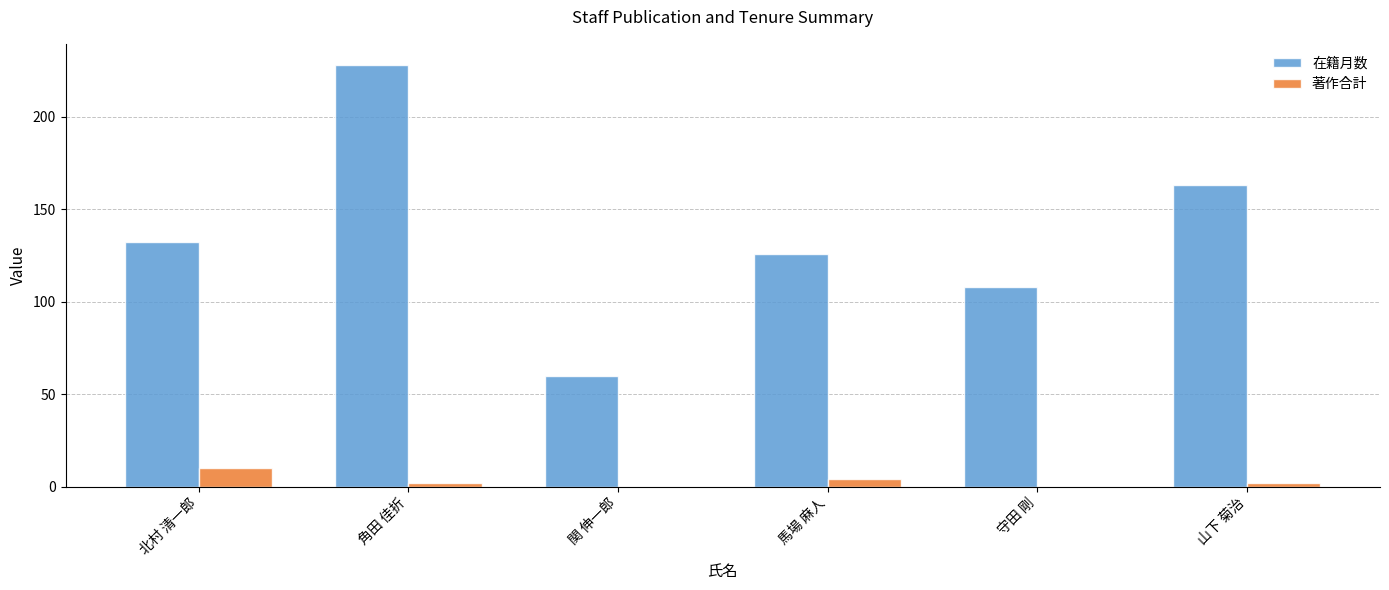

At which label does 著作合計 reach its peak?

北村 清一郎